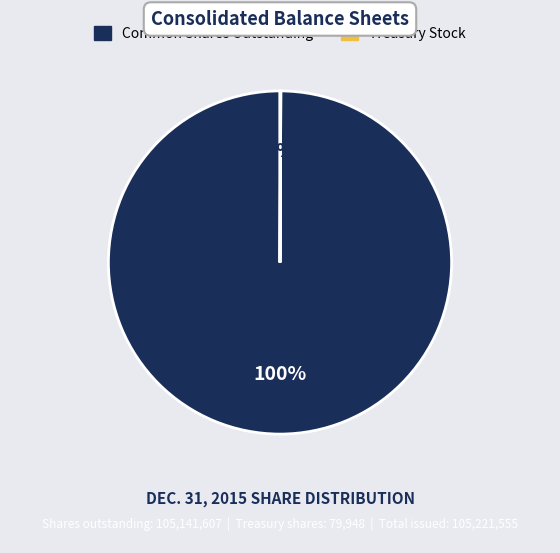

Is there a majority slice in this chart?

Yes